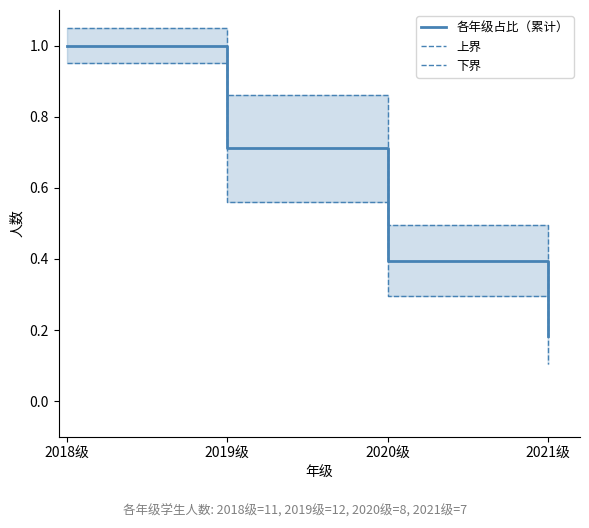

Between 2019级 and 2020级, which is larger?

2019级